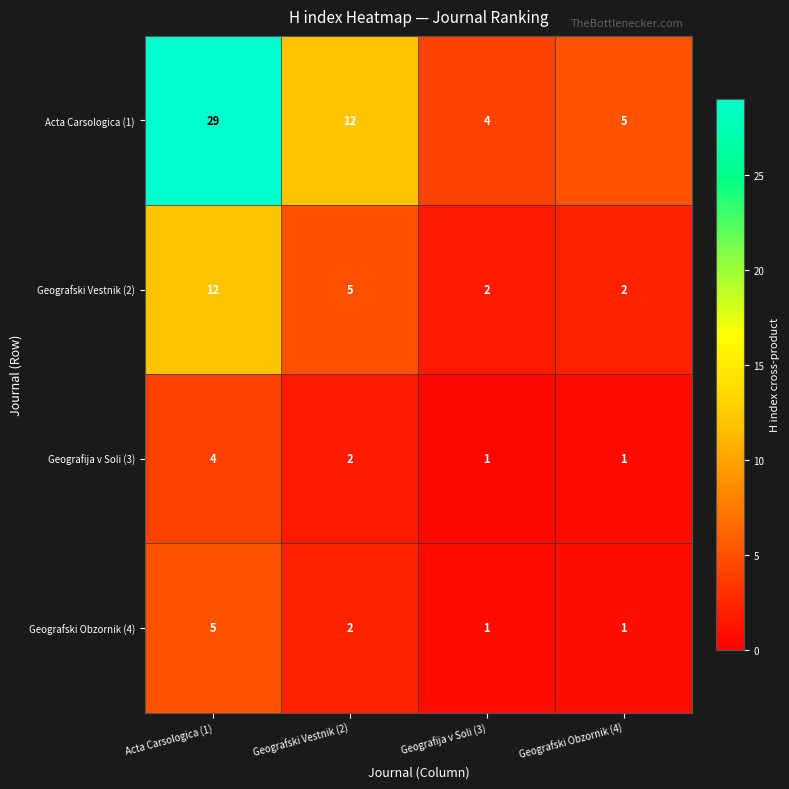

Is it true that Geografija v Soli (3) equals 6 at Acta Carsologica (1)?

False